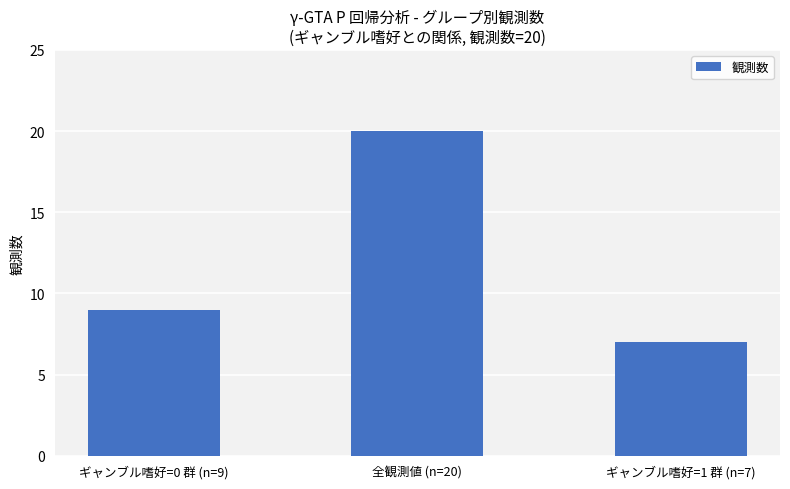

How many series are shown in this chart?

1